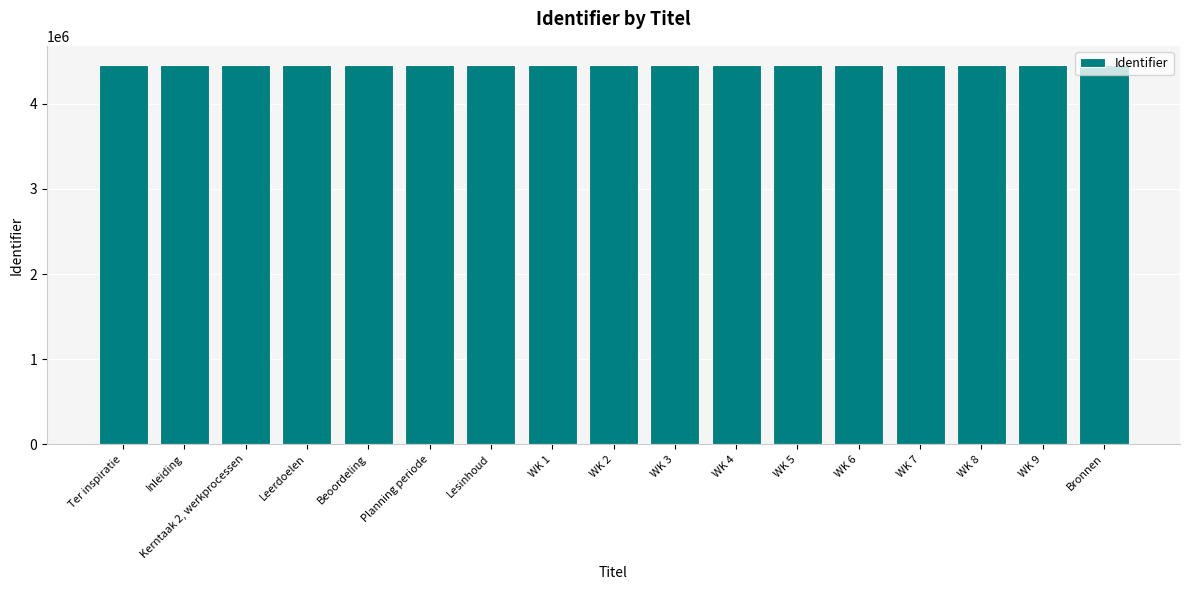

How many bars are there in total?

17